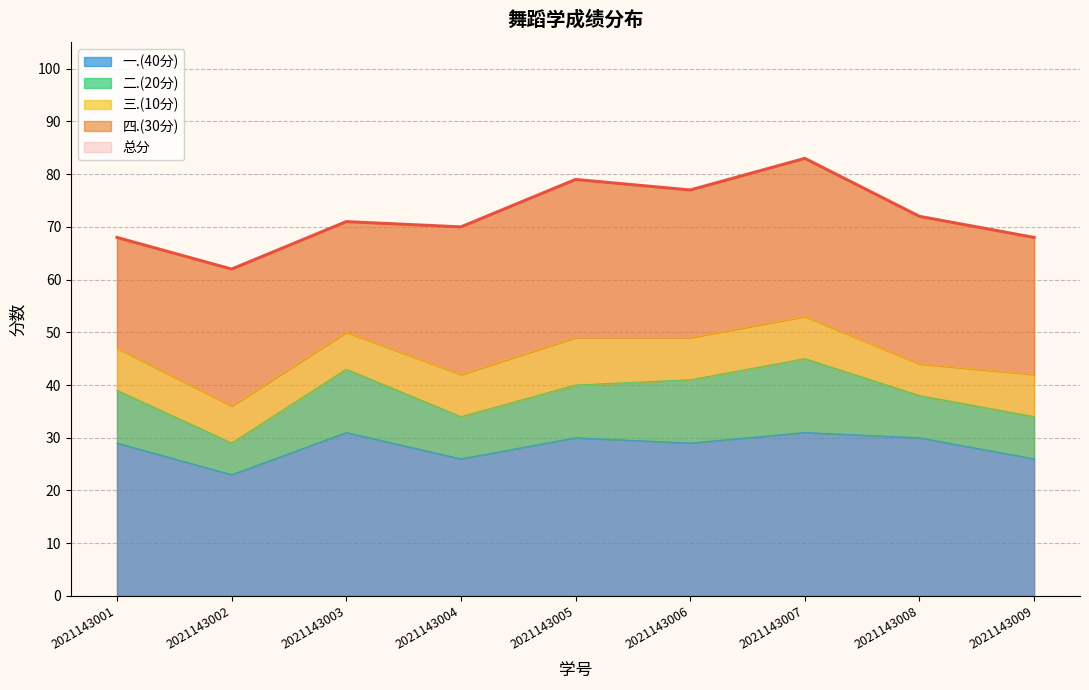

Which category has the lowest value in the 四.(30分) series?

2021143001